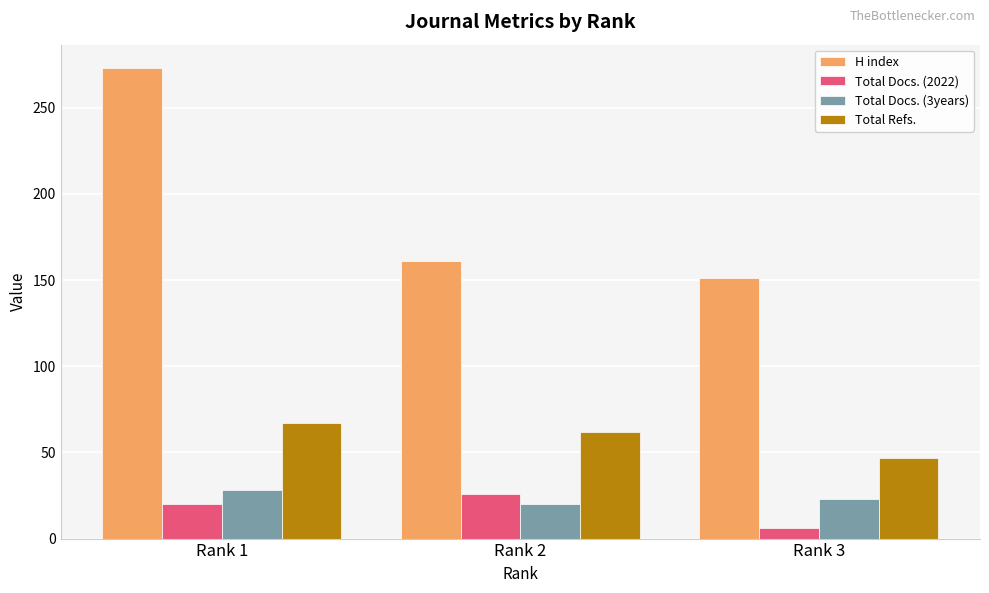

At which label does H index first exceed 161?

Rank 1